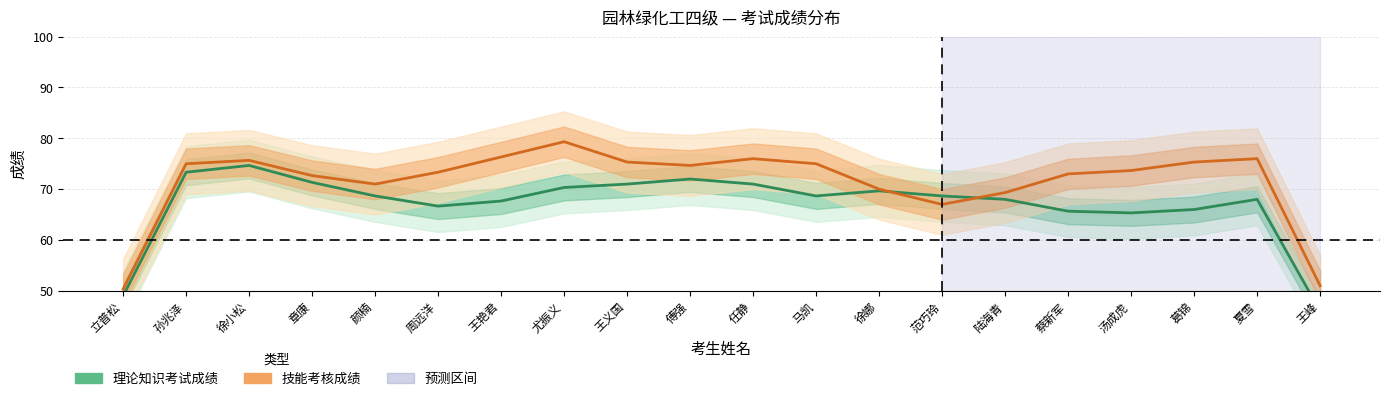

How many lines are shown in the chart?

2